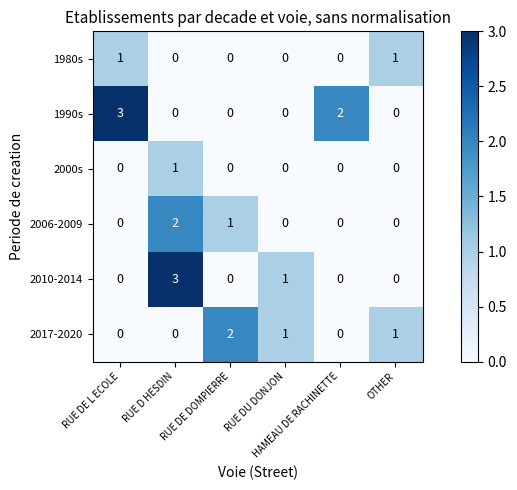

Which series has the largest total across all categories?

1990s